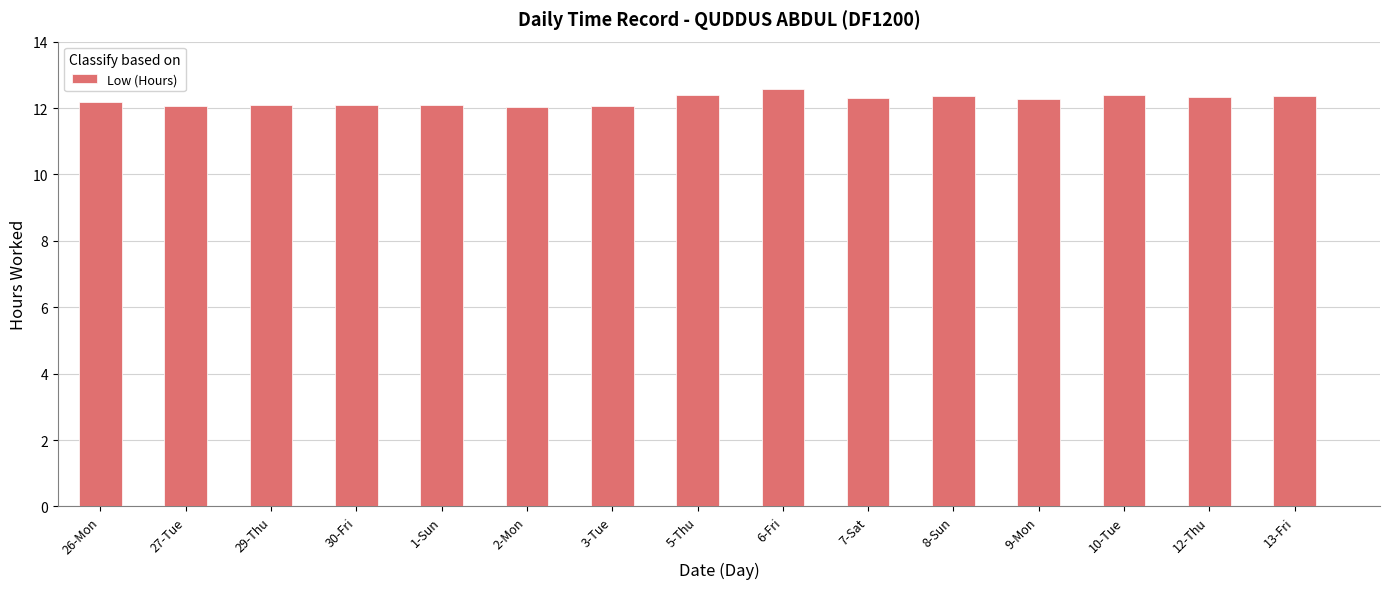

How many bars are there in total?

15